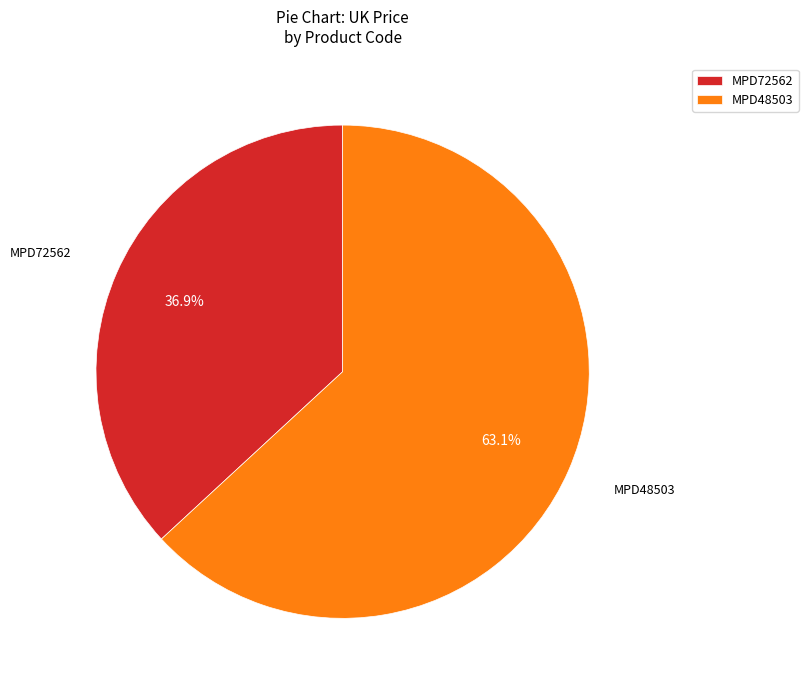

What percentage is NOT represented by MPD48503?

36.9%